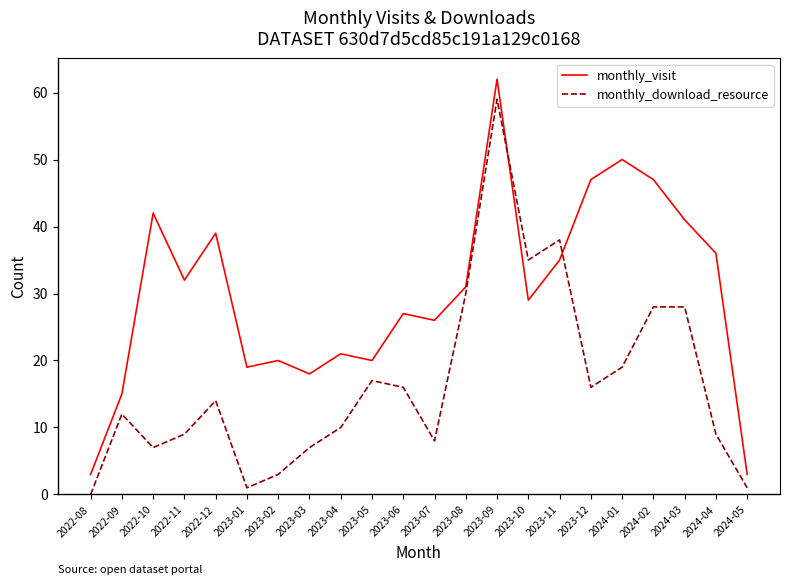

At which category does monthly_visit reach its first local valley?

2022-11